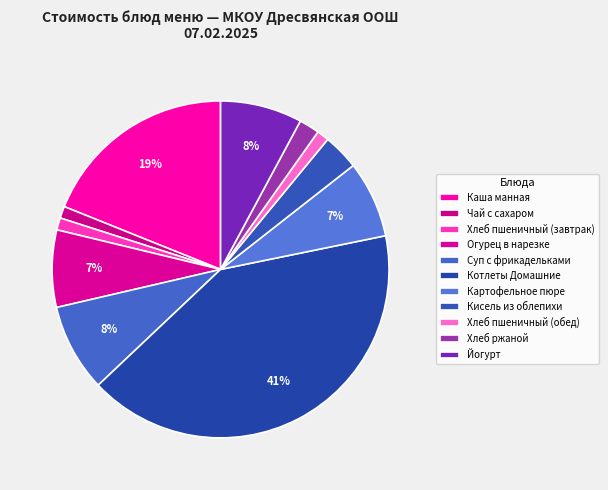

Do Хлеб пшеничный (обед) and Огурец в нарезке together represent more than half of the pie?

No